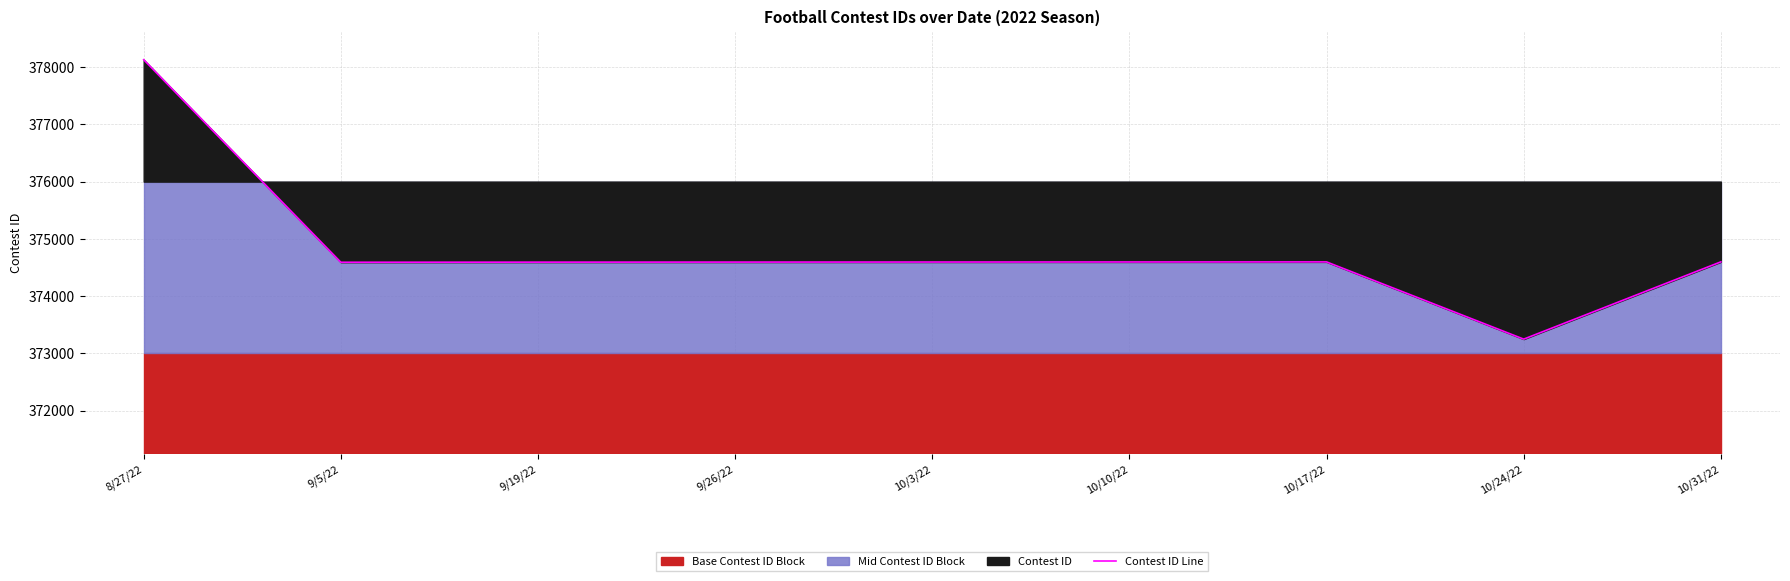

Reading left to right, what are all the values shown in this chart?

8/27/22=378130	9/5/22=374591	9/19/22=374593	9/26/22=374594	10/3/22=374595	10/10/22=374596	10/17/22=374597	10/24/22=373248	10/31/22=374598